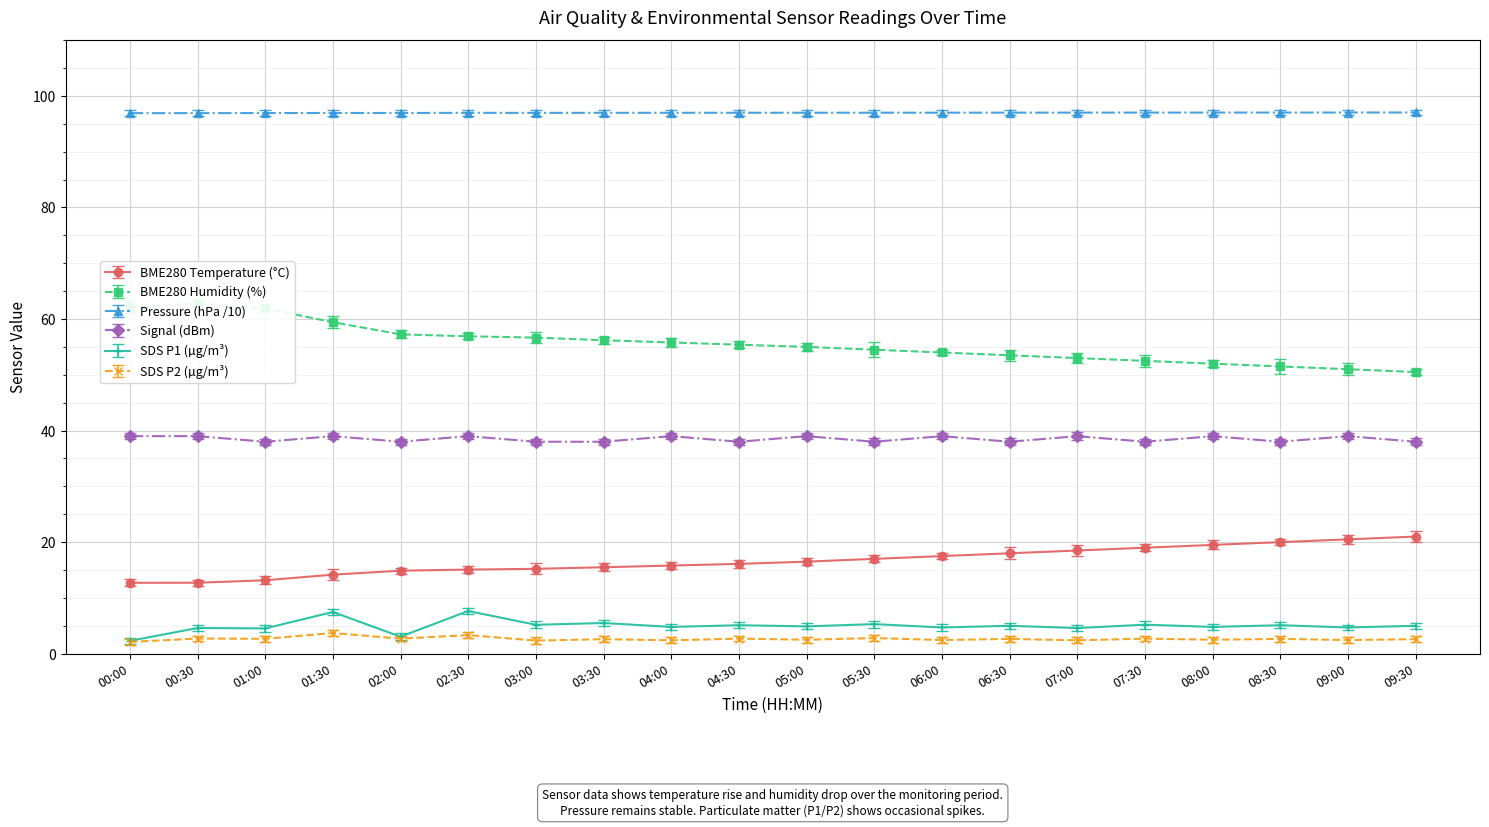

Which category has the lowest value in the BME280_temperature series?

00:00